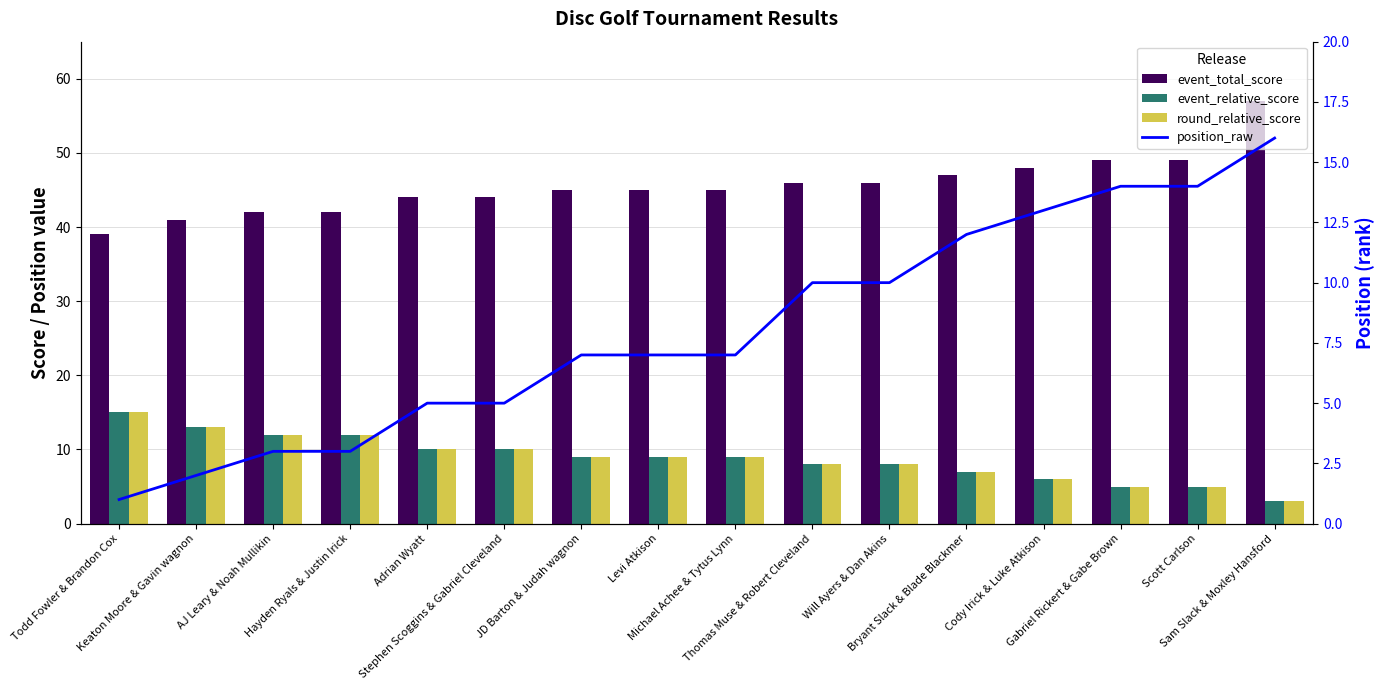

What position from the left is Adrian Wyatt?

5